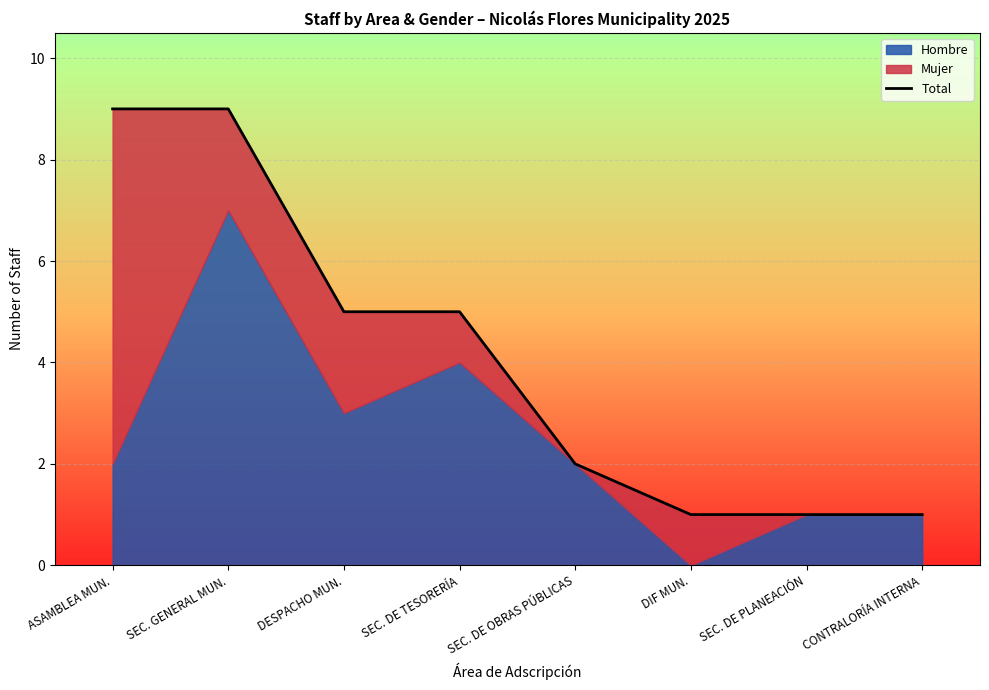

What is the smallest value displayed?

1